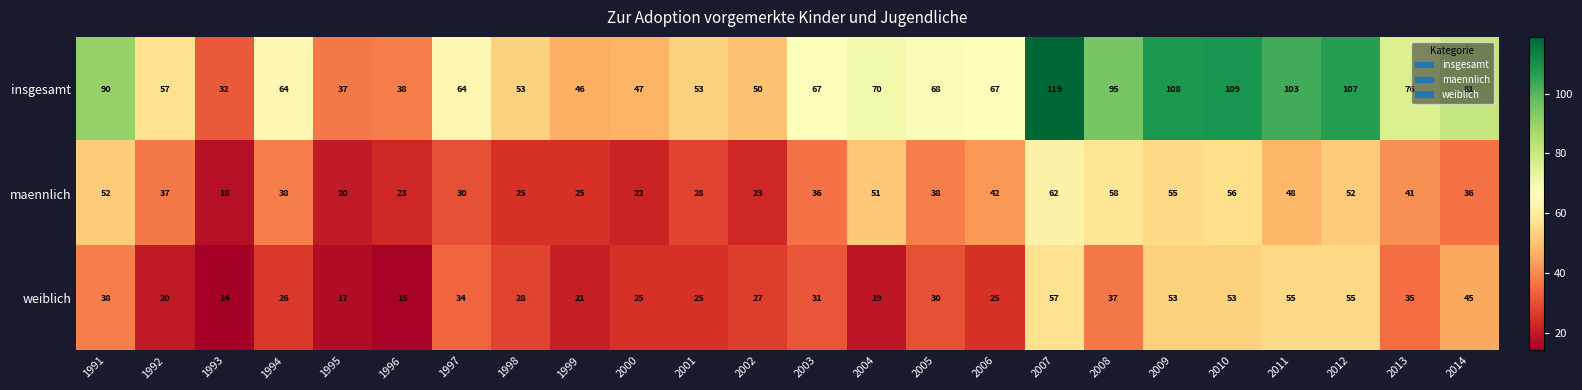

At how many categories does at least one series exceed 118?

1